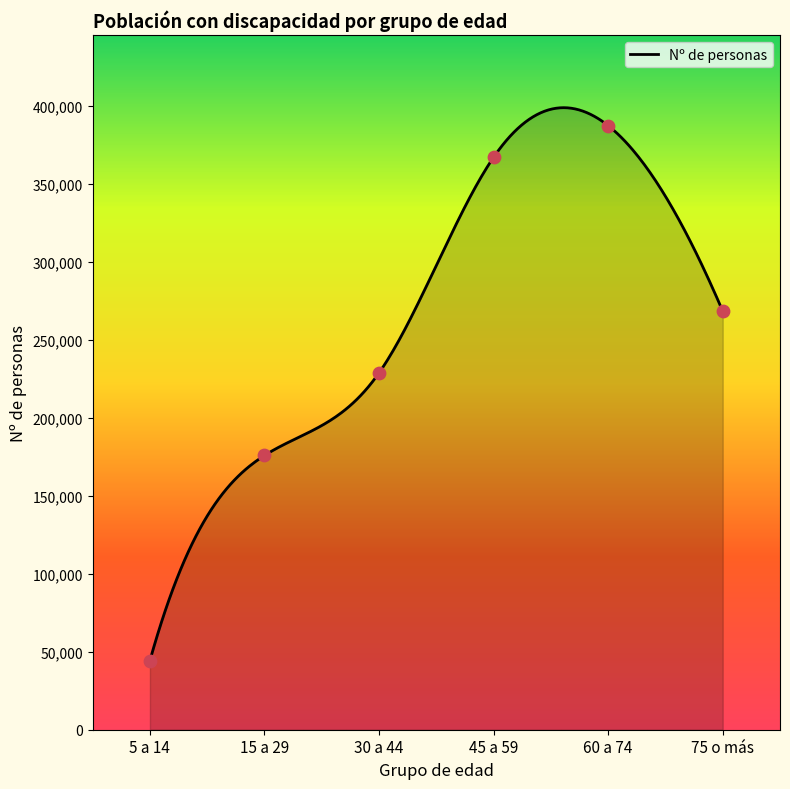

What is the change in value from 45 a 59 to 60 a 74?

+20253